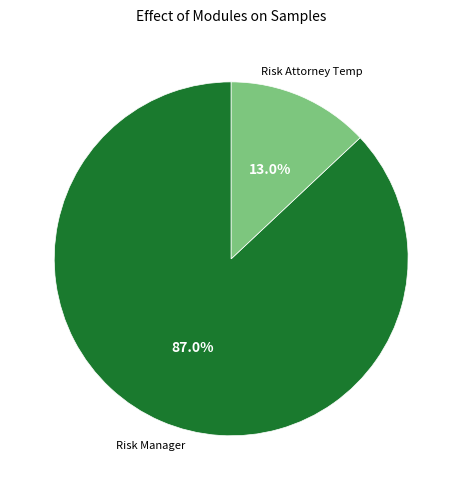

Does any single category account for the majority?

Yes